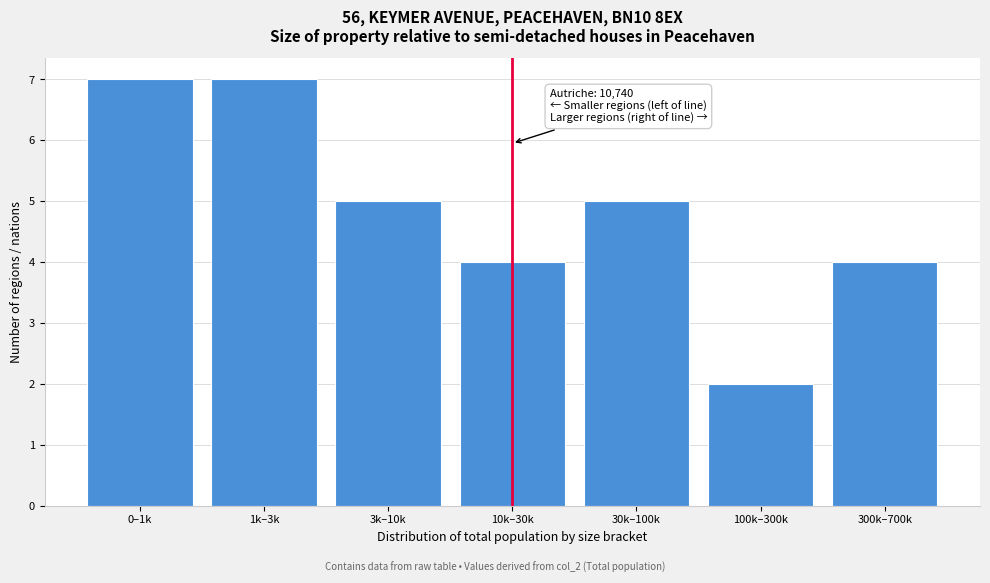

Reading left to right, what are all the values shown in this chart?

7	7	5	4	5	2	4